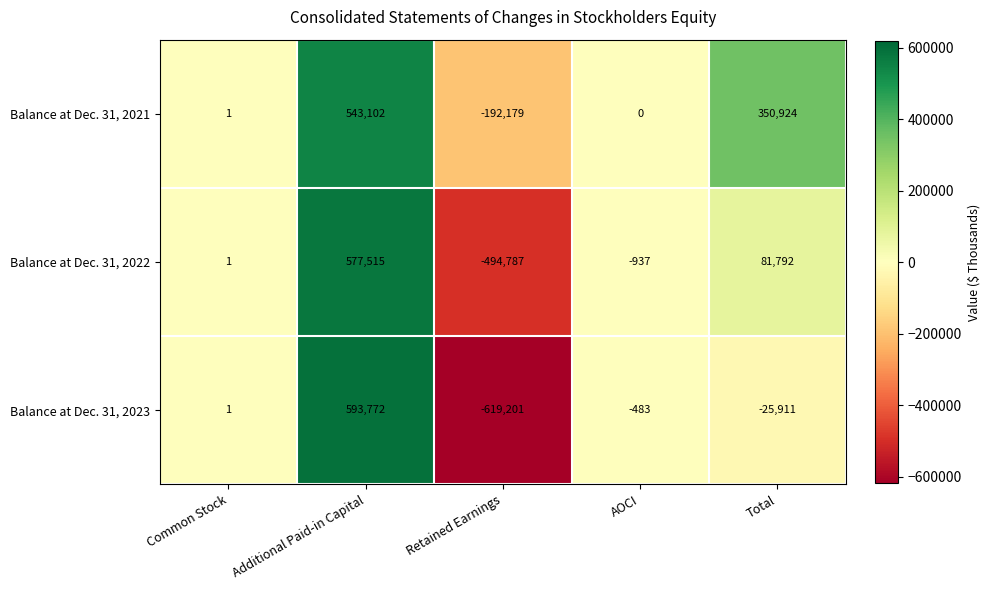

What is the difference between the maximum and second lowest values in the Balance at Dec. 31, 2022 series?

578452